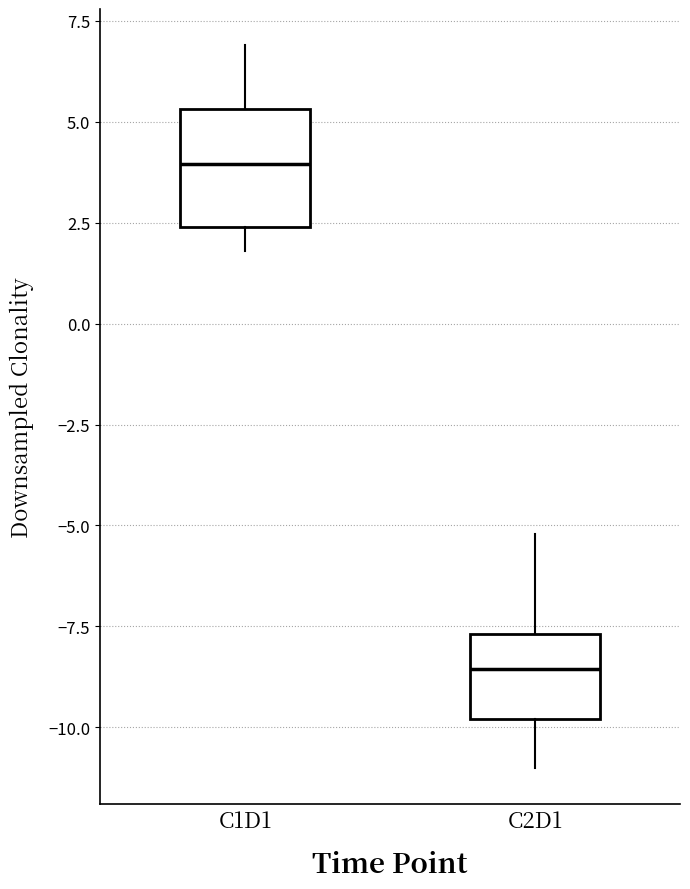

Reading left to right, transcribe this box plot: for each box, give where its median line is, the range the box spans, and where its two whiskers end, as read against the y-axis. The values are not printed on the chart, so give them approximately, as read against the axis.

C1D1: median 4.0, box 2.5 to 5.5, whiskers 2.0 to 7.0
C2D1: median -8.5, box -10.0 to -7.5, whiskers -11.0 to -5.0